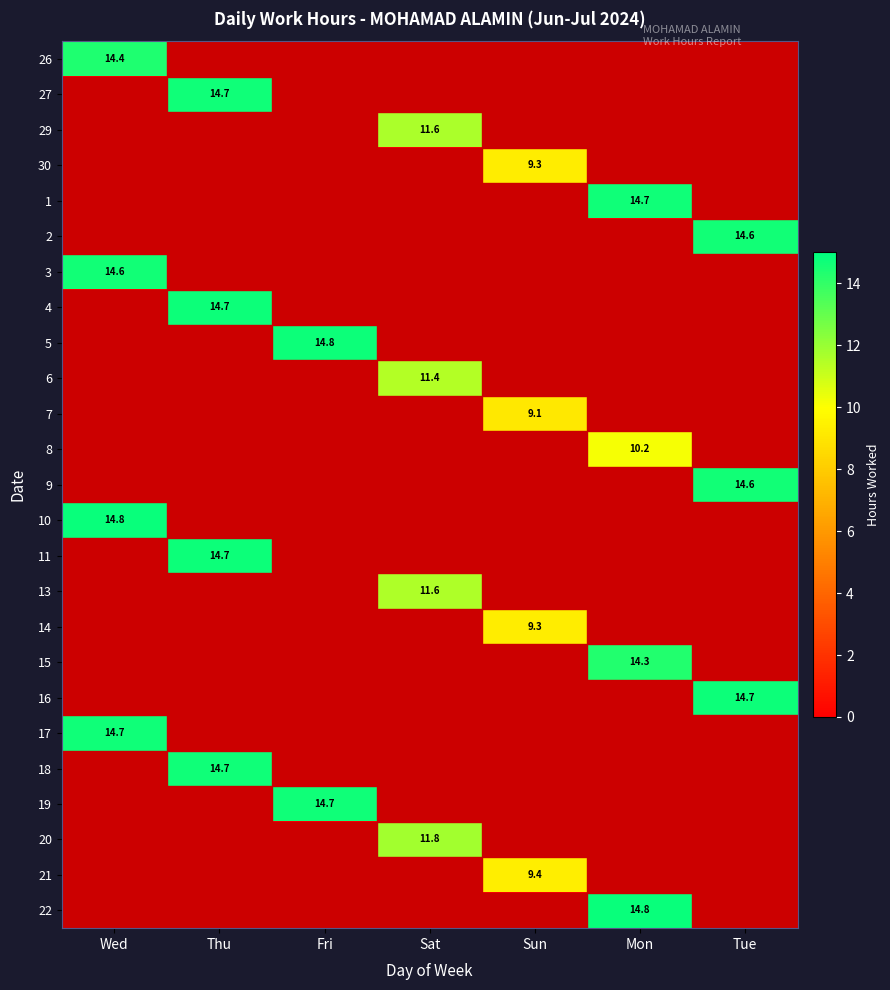

True or false: 10 has a value of 14.8 at Wed.

True